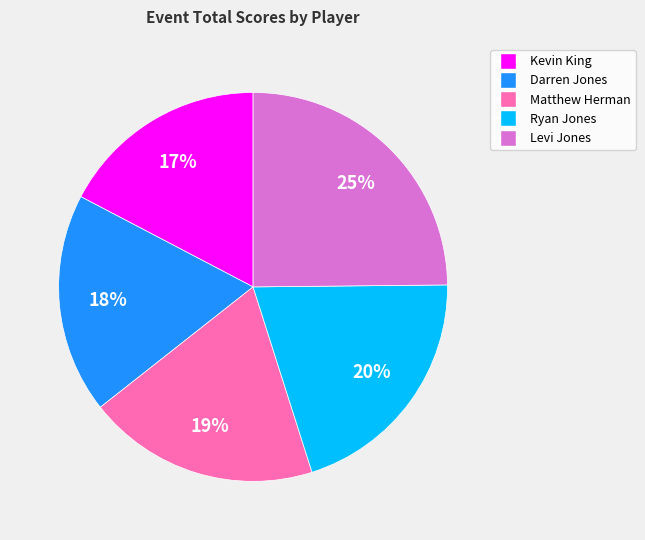

Rank the categories by value from lowest to highest.

Kevin King, Darren Jones, Matthew Herman, Ryan Jones, Levi Jones